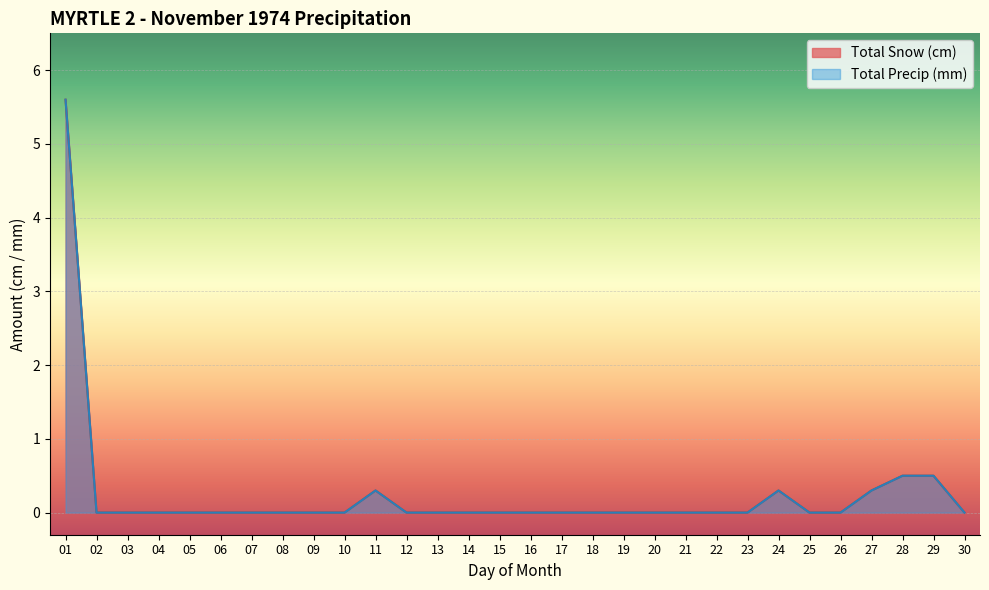

Is the value of Total Snow (cm) at 08 greater than the value of Total Precip (mm) at 15?

No